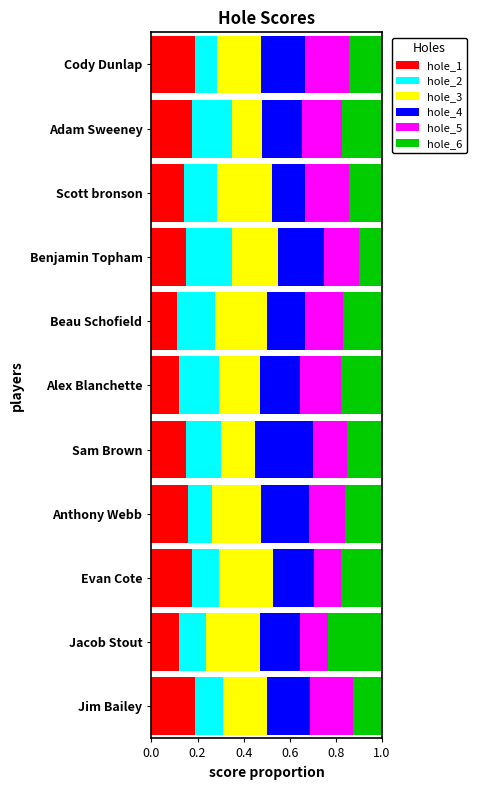

Is it true that hole_1 equals 0.1 at Alex Blanchette?

True